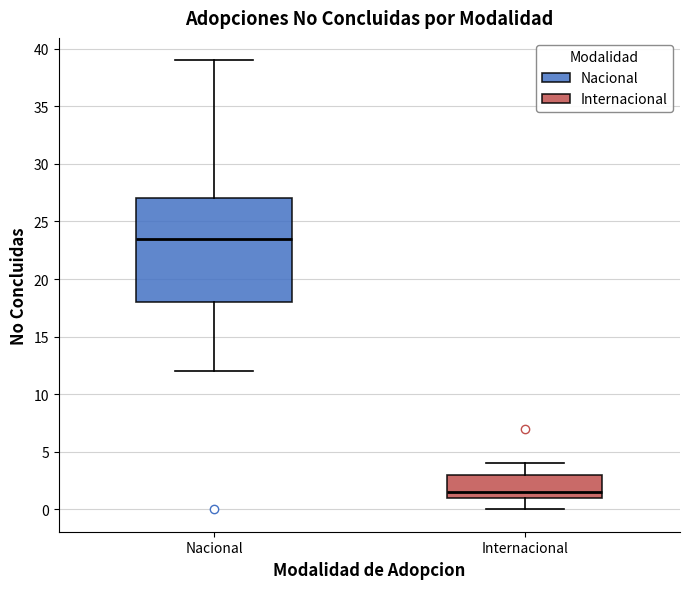

Reading left to right, read every box against the y-axis: the position of its median line, the range the box covers, and the ends of its whiskers. The values are not printed on the chart, so give them approximately, as read against the axis.

Nacional: median 23.5, box 18.0 to 27.0, whiskers 12.0 to 39.0
Internacional: median 1.5, box 1.0 to 3.0, whiskers 0.0 to 4.0